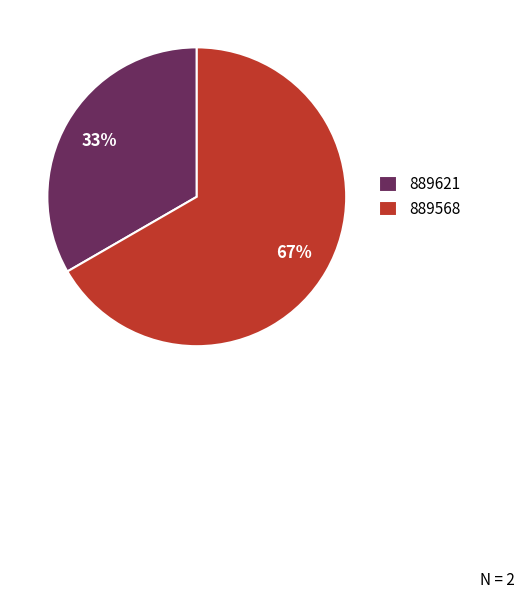

What percentage is the 889568 slice, to the nearest percent?

67%